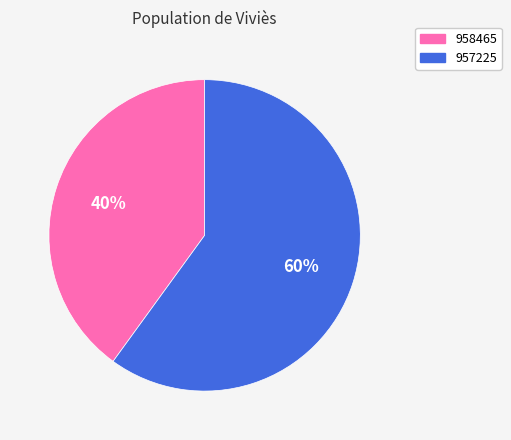

The 958465 slice represents 55% of the pie. True or false?

False